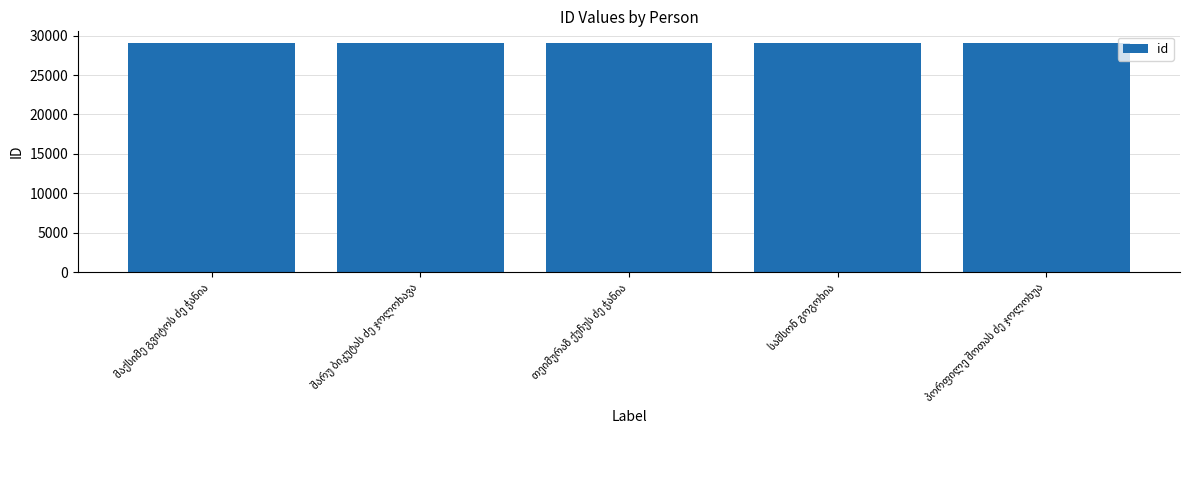

What is the sum of all values?

145515